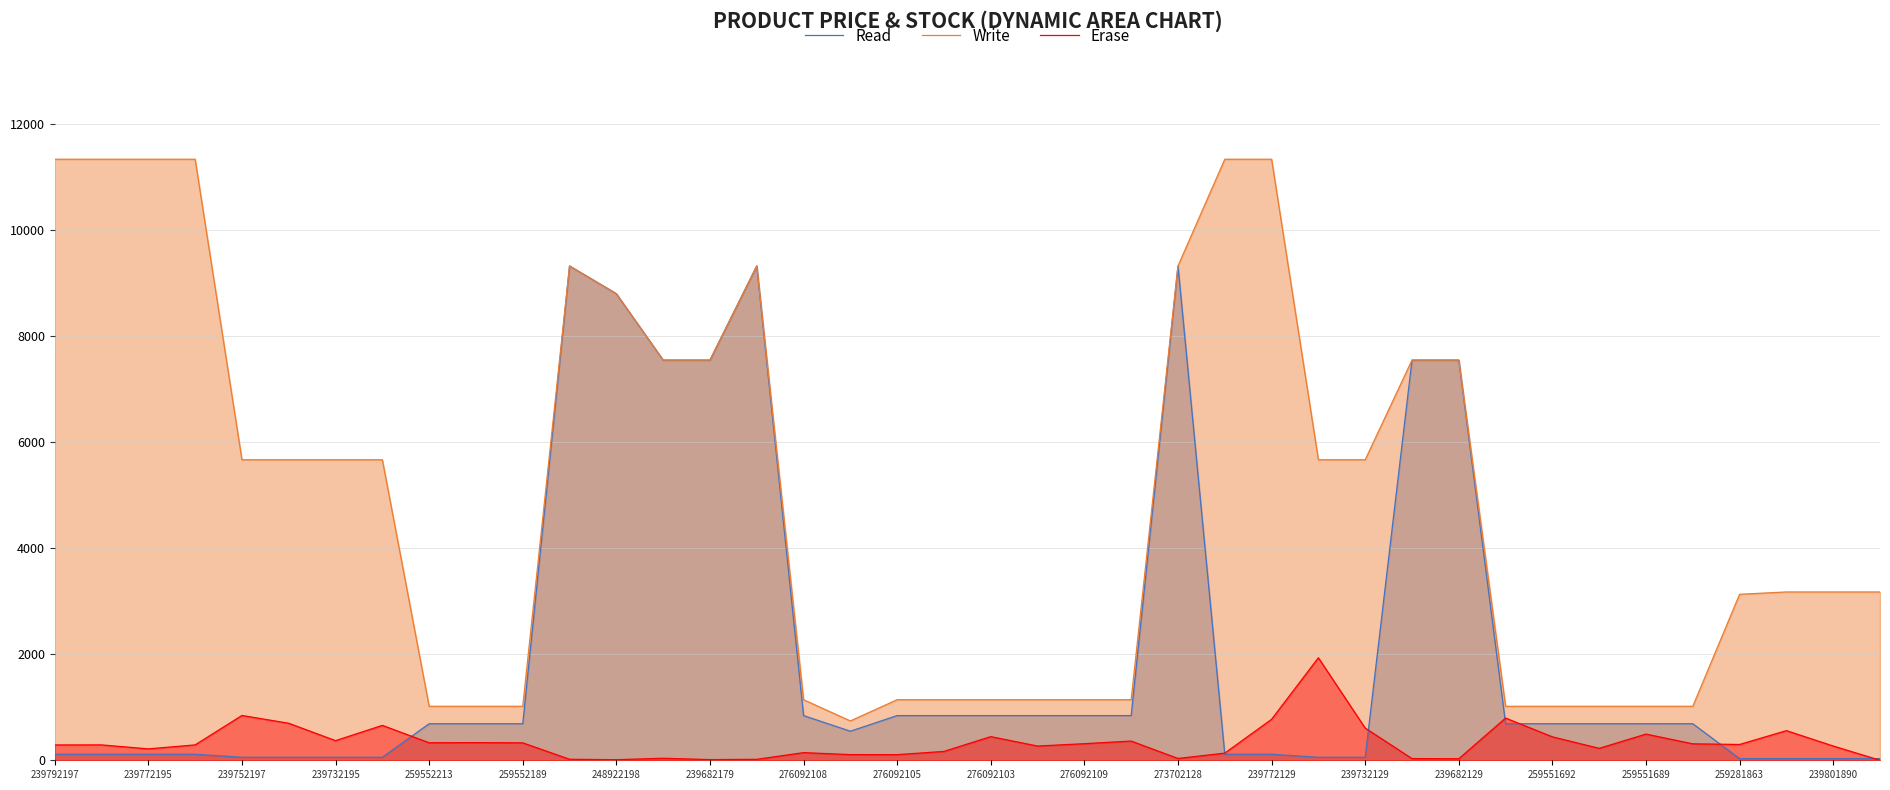

Reading right to left, extract all data points from this chart.

Read: 31.7	31.7	31.7	31.3	689.1	689.1	689.1	689.1	689.1	7545.9	7545.9	56.7	56.7	113.3	113.3	9321.4	842.8	842.8	842.8	842.8	842.8	842.8	547.8	842.8	9321.4	7545.9	7545.9	8797.6	9321.4	689.1	689.1	689.1	56.7	56.7	56.7	56.7	113.3	113.3	113.3	113.3
Write: 3174.0	3174.0	3174.0	3130.0	1017.8	1017.8	1017.8	1017.8	1017.8	7545.9	7545.9	5667.0	5667.0	11334.0	11334.0	9321.4	1142.1	1142.1	1142.1	1142.1	1142.1	1142.1	742.0	1142.1	9321.4	7545.9	7545.9	8797.6	9321.4	1017.8	1017.8	1017.8	5667.0	5667.0	5667.0	5667.0	11334.0	11334.0	11334.0	11334.0
Erase: 0.0	269.0	559.0	298.0	310.0	494.0	225.0	442.0	796.0	29.0	32.0	607.0	1933.0	772.0	135.0	34.0	362.0	313.0	268.0	446.0	167.0	106.0	107.0	144.0	18.0	13.0	38.0	11.0	19.0	329.0	333.0	330.0	658.0	370.0	698.0	845.0	290.0	215.0	290.0	289.0